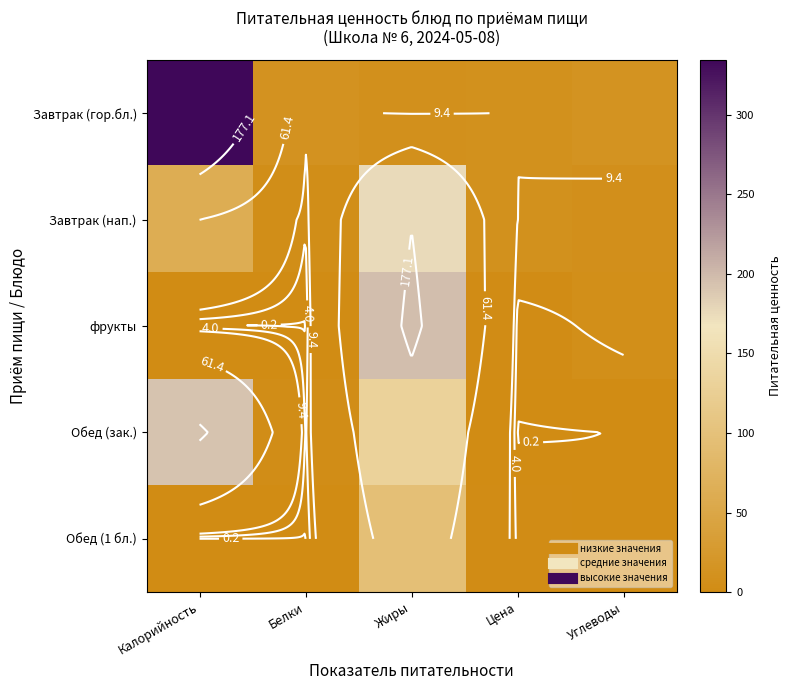

The фрукты series shows 1.5 at Цена. True or false?

False